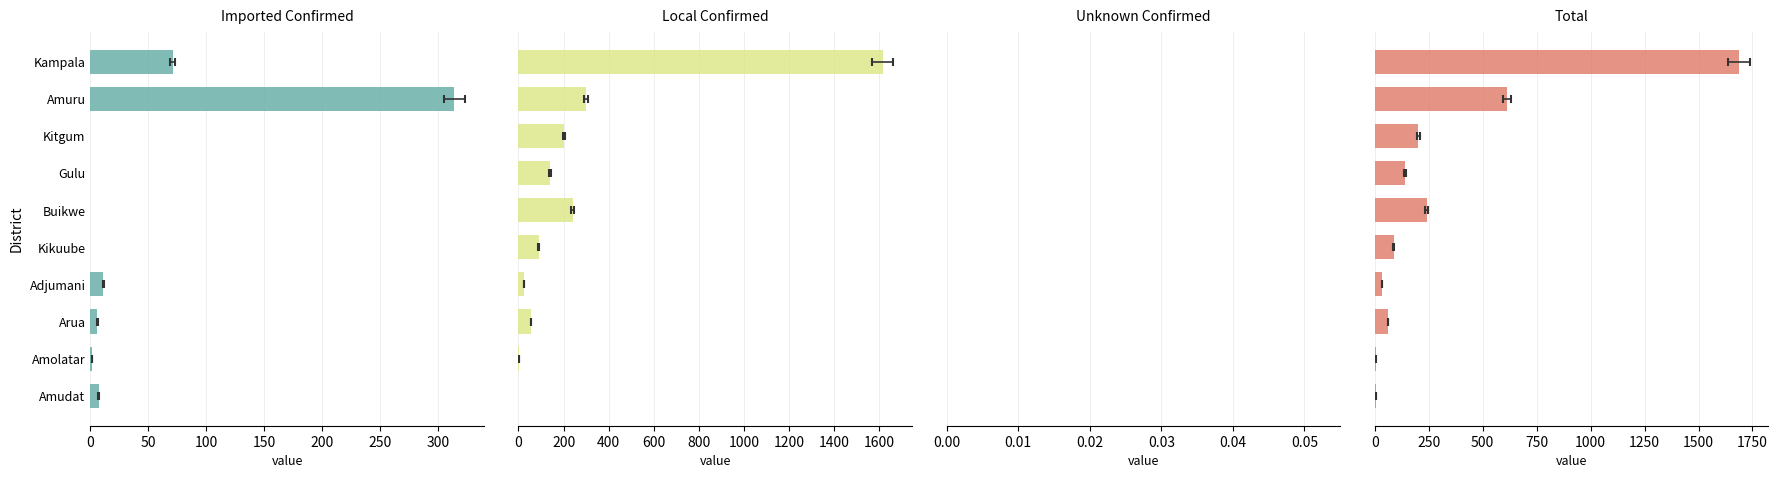

What is the value of the Local Confirmed bar at the 5th from the left?

241.0